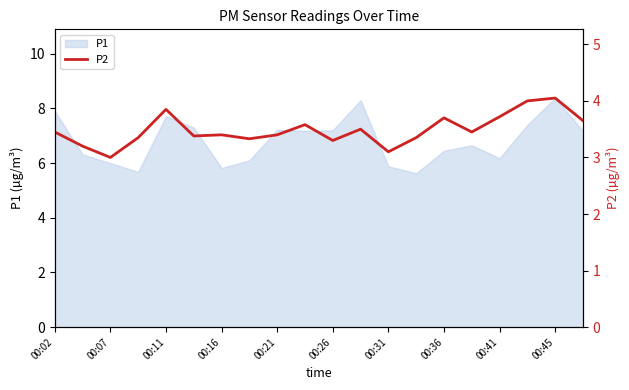

The chart shows a value of 1.3 at 13. True or false?

False